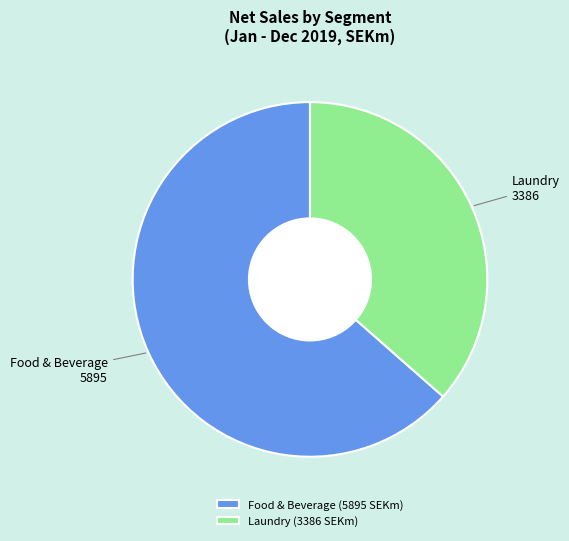

Does Laundry represent more than half of the total?

No